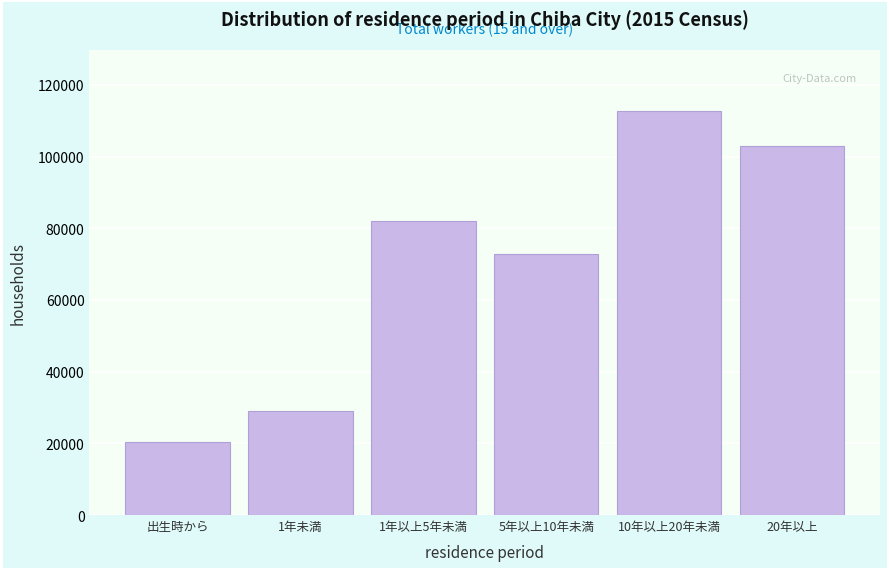

Reading right to left, what are all the values shown in this chart?

102926	112815	72907	82079	28887	20287